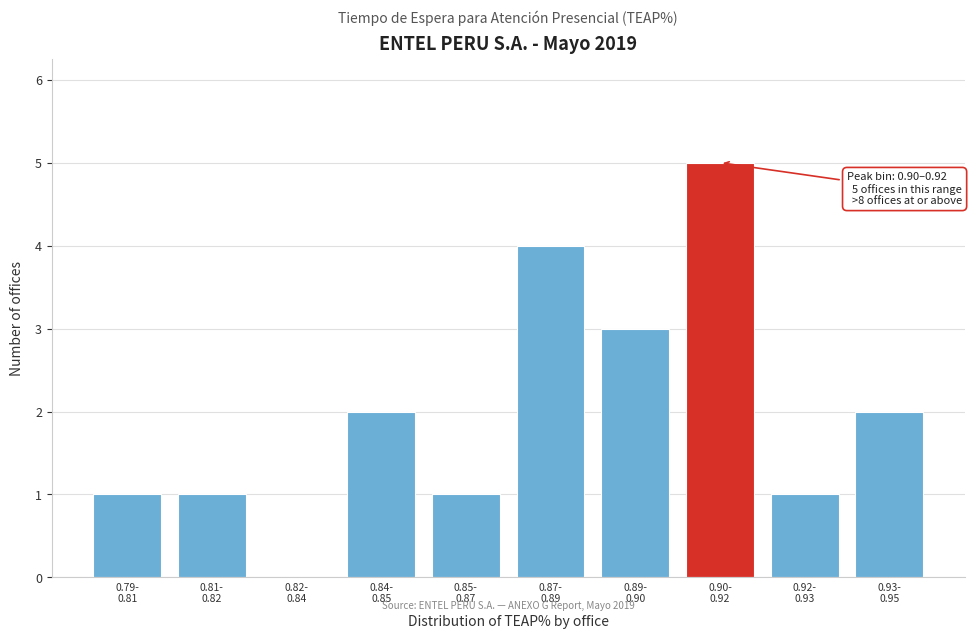

What is the sum of all values?

20